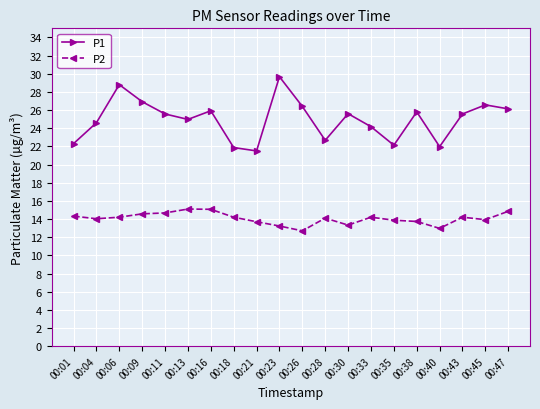

Which category has the lowest value in the P1 series?

00:21